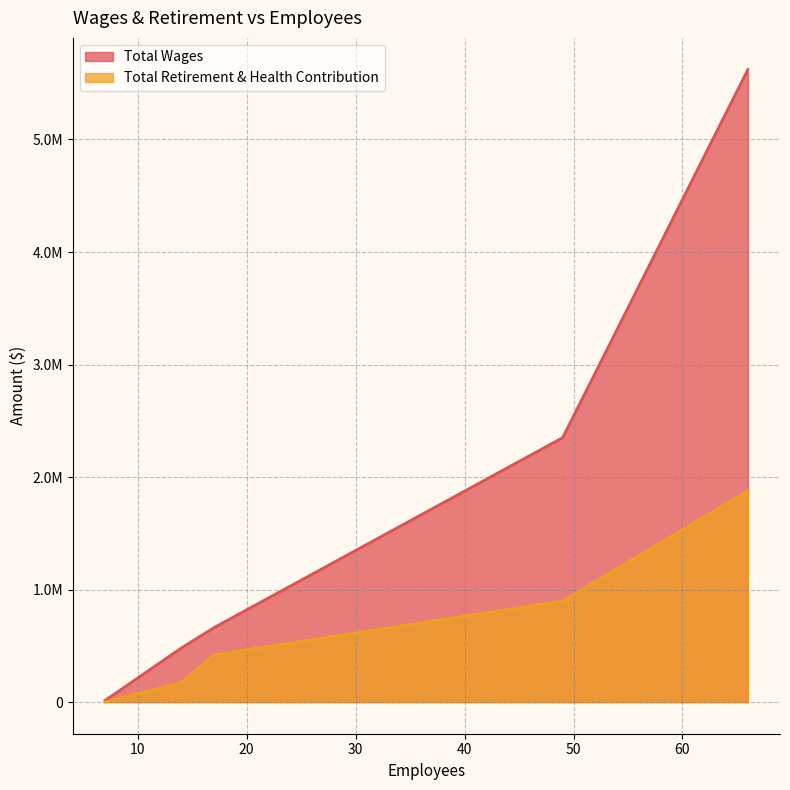

What is the approximate value of Total Wages at 66, to the nearest 100?

5621900